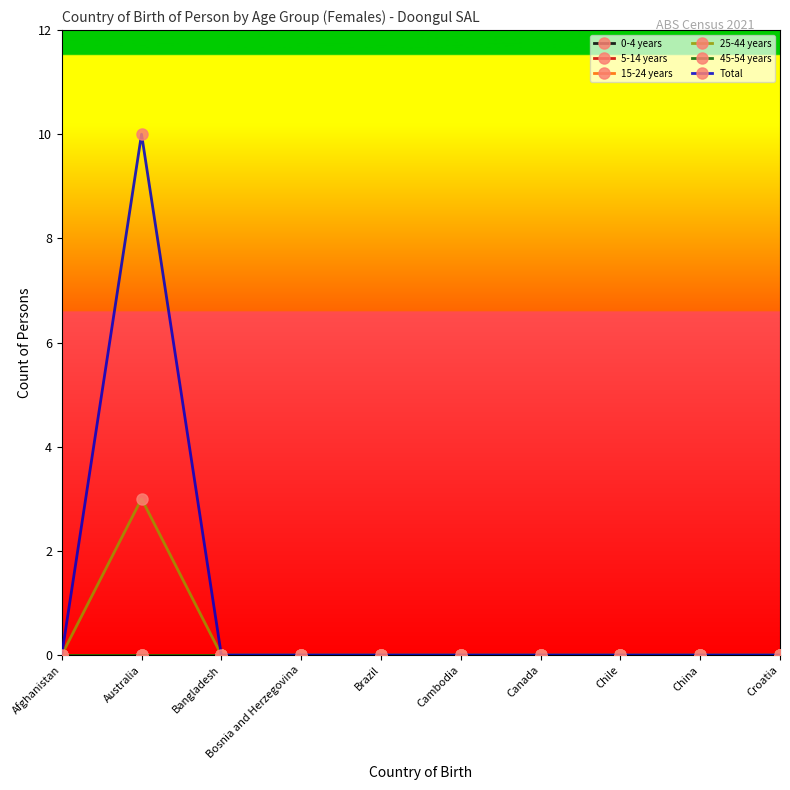

True or false: 45-54 years and 0-4 years cross at least once.

False